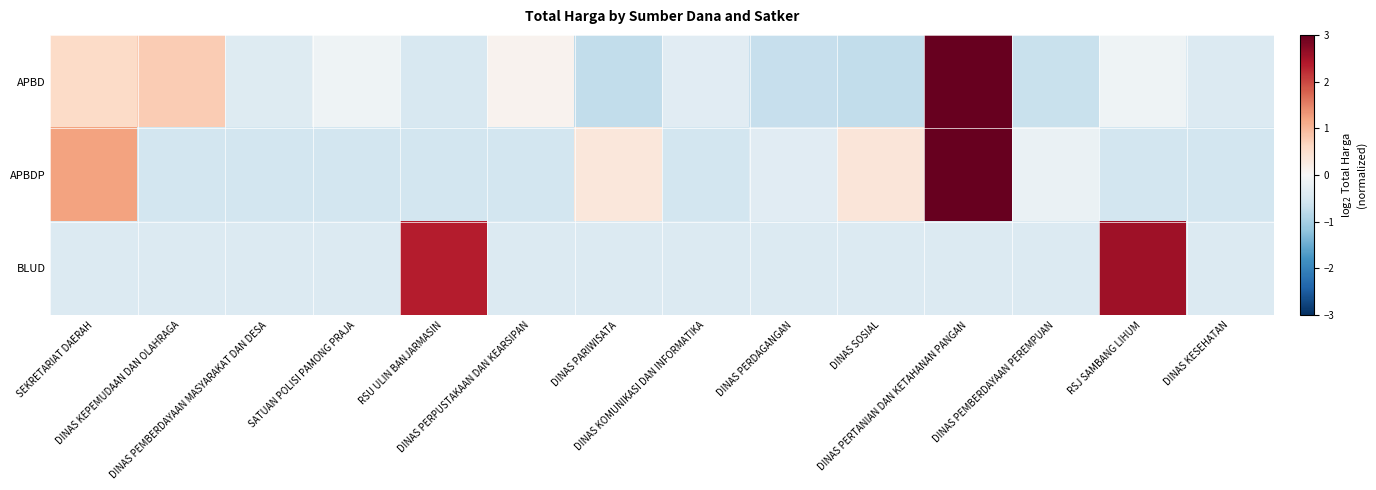

At which category is the sum across all series the highest?

DINAS PERTANIAN DAN KETAHANAN PANGAN